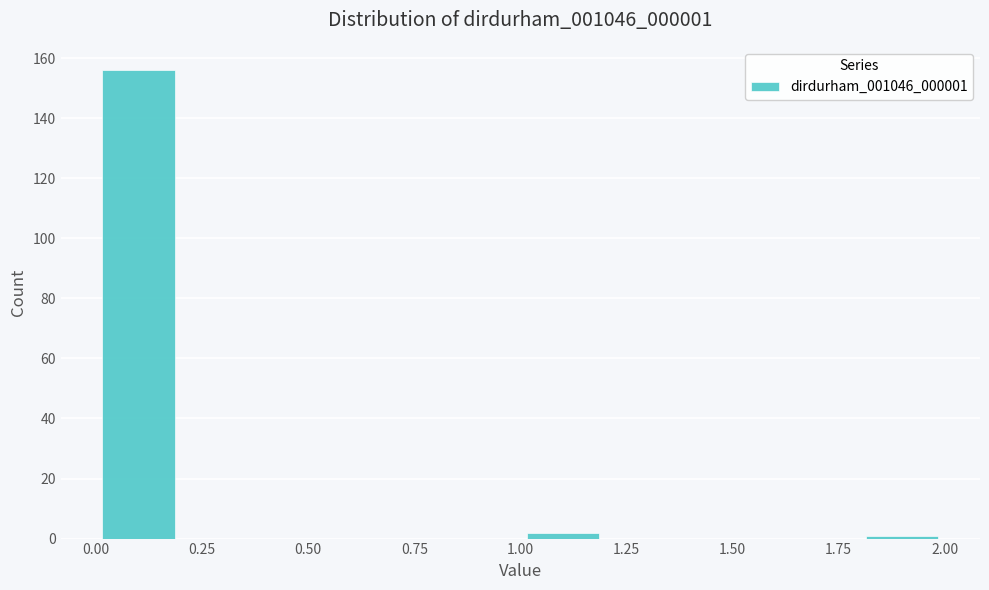

How tall is the bar that spans 0.0 to 0.2 on the x-axis? The values are not printed on the chart, so give them approximately, as read against the axis.

156